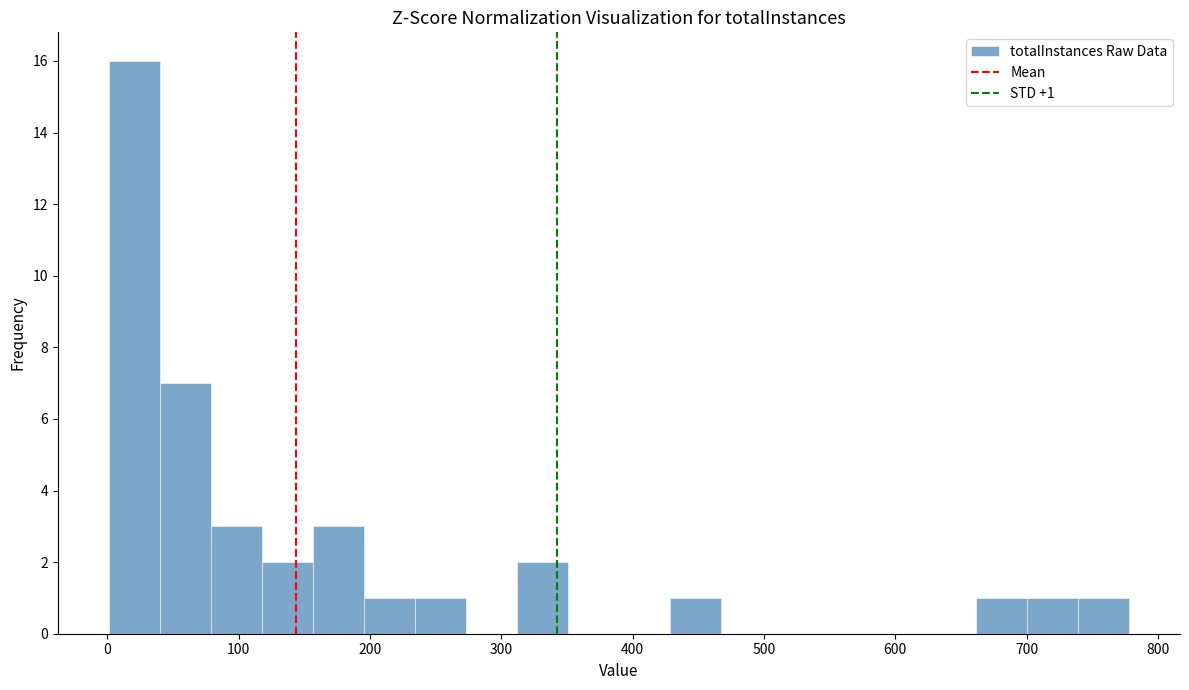

Around what value on the x-axis is the tallest bar? Give the approximate position of its centre, as read against the axis.

20